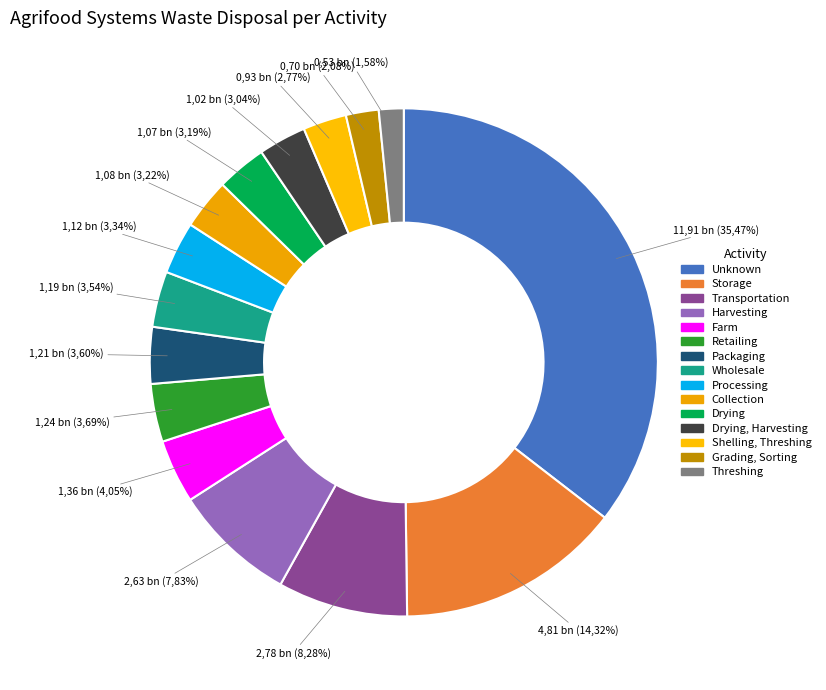

True or false: K22NAB accounts for 24% of the total.

False